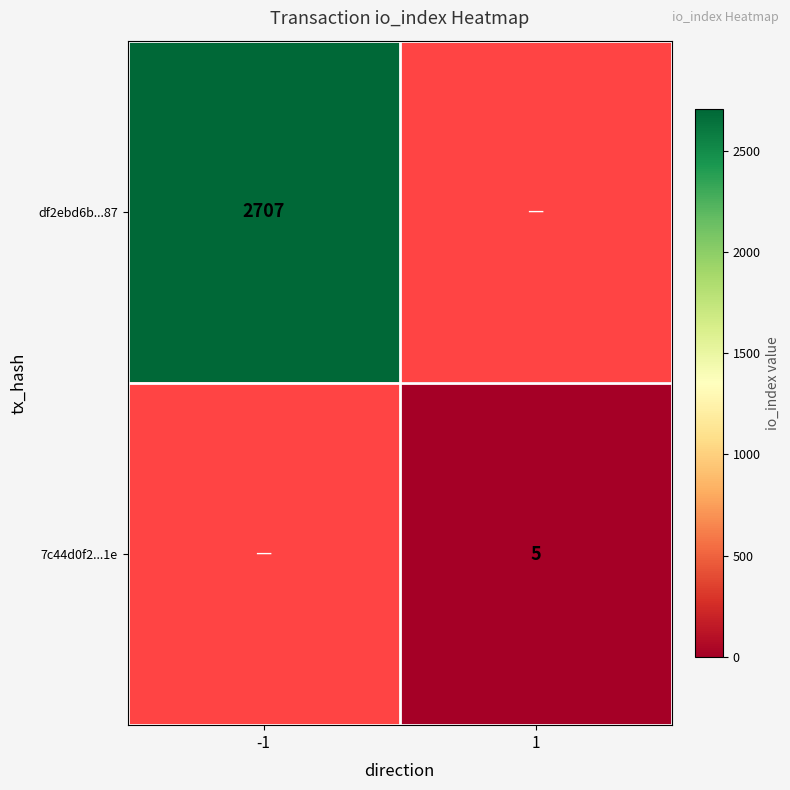

Which category has the lowest value across all series?

1